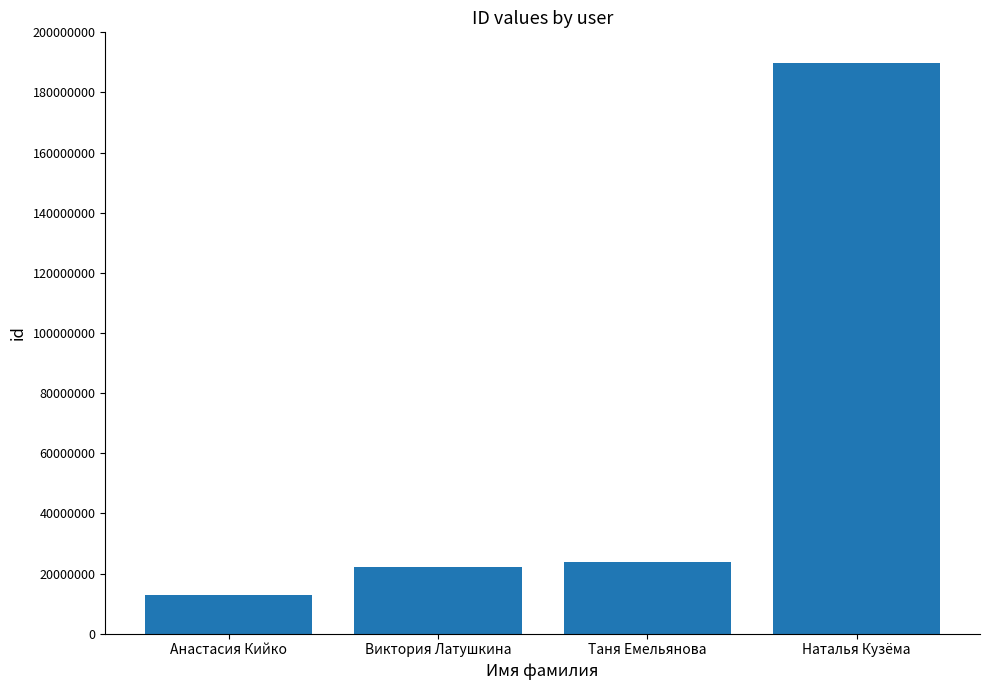

List the labels in order of value, largest first.

Наталья Кузёма, Таня Емельянова, Виктория Латушкина, Анастасия Кийко